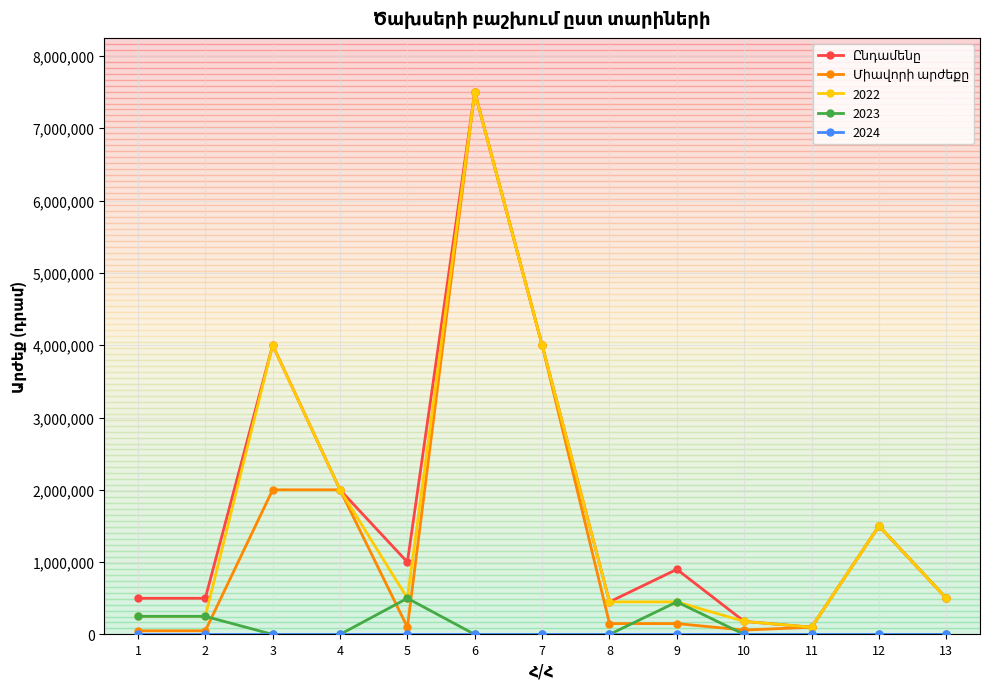

What is the greatest value displayed?

7500000